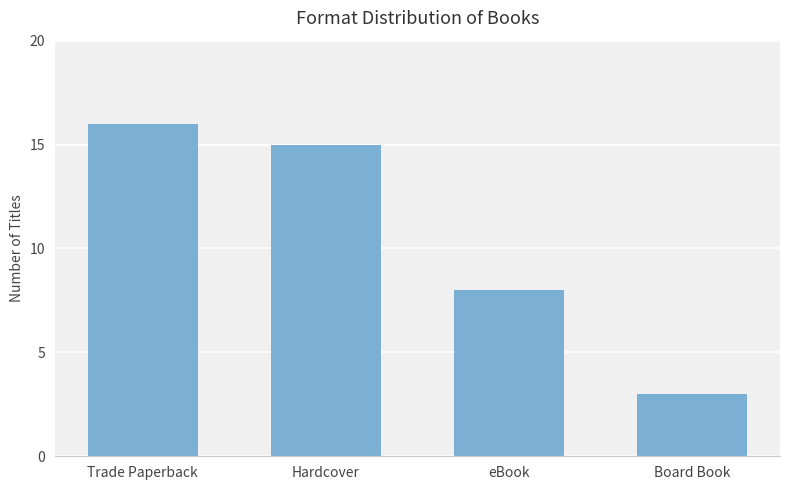

List the labels in order of value, smallest first.

Board Book, eBook, Hardcover, Trade Paperback